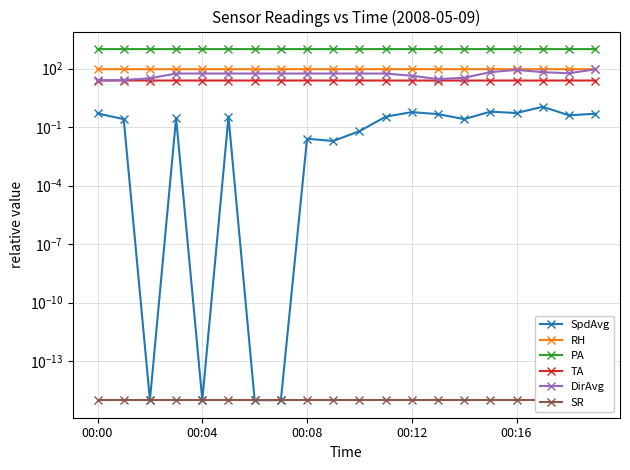

What is the label of the 18th point from the left?

17